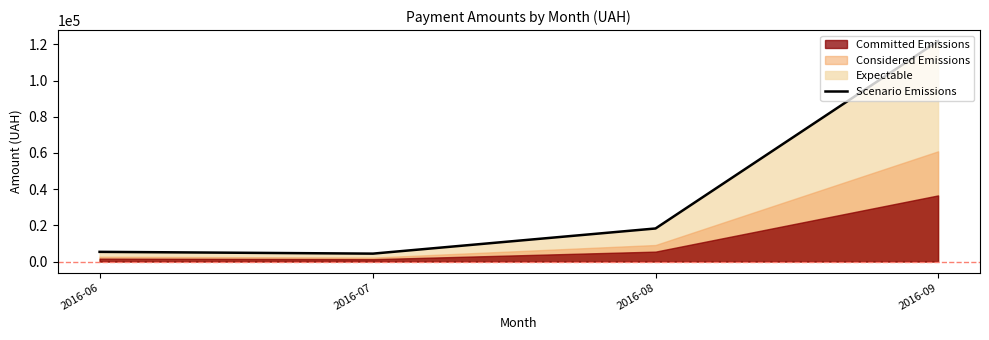

At which label is the value closest to 63098?

2016-08